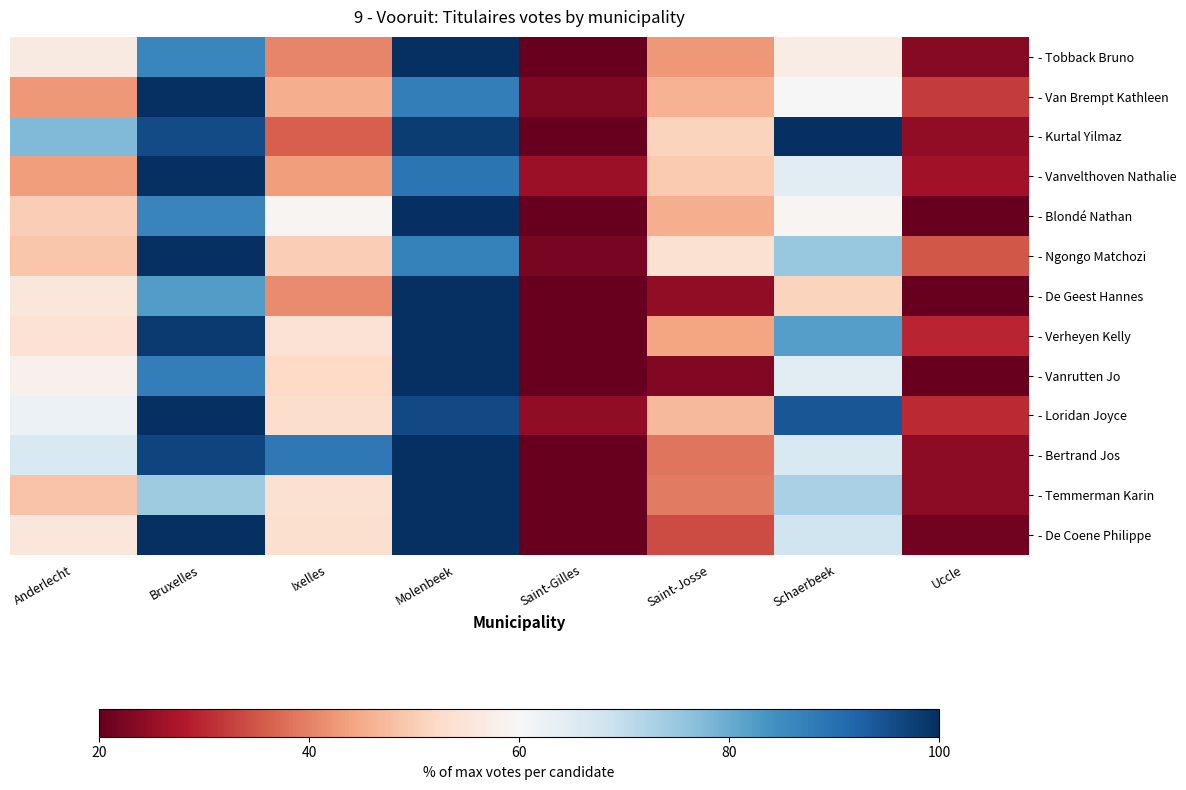

Reading left to right, what are all the values shown in this chart?

- Tobback Bruno: Anderlecht=56.4	Bruxelles=86.1	Ixelles=40.5	Molenbeek=100.0	Saint-Gilles=13.9	Saint-Josse=42.6	Schaerbeek=57.1	Uccle=23.6
- Van Brempt Kathleen: Anderlecht=42.6	Bruxelles=100.0	Ixelles=45.4	Molenbeek=87.5	Saint-Gilles=22.6	Saint-Josse=46.1	Schaerbeek=60.0	Uccle=32.0
- Kurtal Yilmaz: Anderlecht=77.7	Bruxelles=95.7	Ixelles=36.2	Molenbeek=97.9	Saint-Gilles=19.1	Saint-Josse=51.1	Schaerbeek=100.0	Uccle=24.5
- Vanvelthoven Nathalie: Anderlecht=43.4	Bruxelles=100.0	Ixelles=43.4	Molenbeek=89.3	Saint-Gilles=25.8	Saint-Josse=49.7	Schaerbeek=64.2	Uccle=26.4
- Blondé Nathan: Anderlecht=50.0	Bruxelles=86.4	Ixelles=59.1	Molenbeek=100.0	Saint-Gilles=13.6	Saint-Josse=45.5	Schaerbeek=59.1	Uccle=15.9
- Ngongo Matchozi: Anderlecht=49.0	Bruxelles=100.0	Ixelles=50.0	Molenbeek=87.0	Saint-Gilles=22.0	Saint-Josse=54.0	Schaerbeek=75.0	Uccle=35.0
- De Geest Hannes: Anderlecht=55.6	Bruxelles=82.2	Ixelles=41.1	Molenbeek=100.0	Saint-Gilles=12.2	Saint-Josse=24.4	Schaerbeek=51.1	Uccle=20.0
- Verheyen Kelly: Anderlecht=54.1	Bruxelles=98.4	Ixelles=54.1	Molenbeek=100.0	Saint-Gilles=19.7	Saint-Josse=44.3	Schaerbeek=82.0	Uccle=29.5
- Vanrutten Jo: Anderlecht=58.3	Bruxelles=87.5	Ixelles=52.1	Molenbeek=100.0	Saint-Gilles=14.6	Saint-Josse=22.9	Schaerbeek=64.6	Uccle=8.3
- Loridan Joyce: Anderlecht=62.3	Bruxelles=100.0	Ixelles=52.8	Molenbeek=96.2	Saint-Gilles=24.5	Saint-Josse=47.2	Schaerbeek=94.3	Uccle=30.2
- Bertrand Jos: Anderlecht=66.1	Bruxelles=96.8	Ixelles=88.7	Molenbeek=100.0	Saint-Gilles=19.4	Saint-Josse=38.7	Schaerbeek=66.1	Uccle=24.2
- Temmerman Karin: Anderlecht=48.6	Bruxelles=74.3	Ixelles=54.1	Molenbeek=100.0	Saint-Gilles=16.2	Saint-Josse=39.2	Schaerbeek=73.0	Uccle=24.3
- De Coene Philippe: Anderlecht=55.4	Bruxelles=100.0	Ixelles=53.6	Molenbeek=100.0	Saint-Gilles=16.1	Saint-Josse=33.9	Schaerbeek=67.9	Uccle=21.4